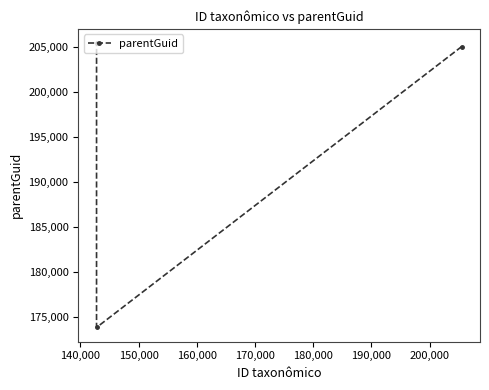

What is the value of the 1st point from the left?

173875